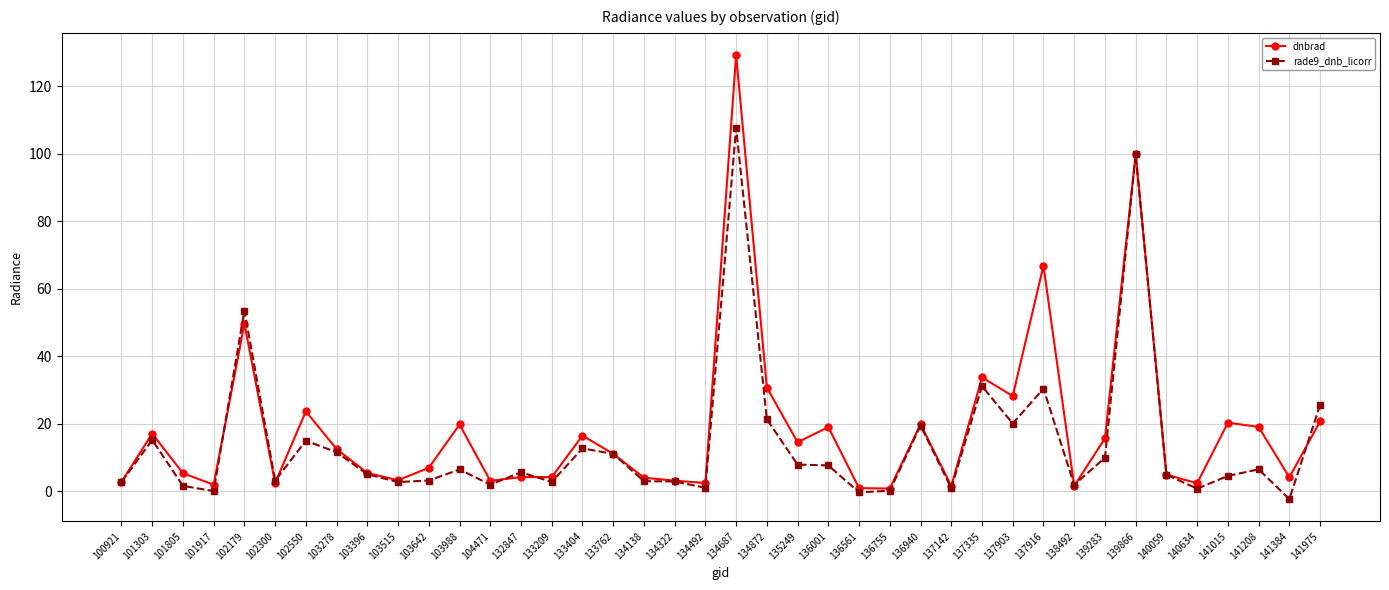

In dnbrad, how many points are higher than both neighbors (excluding endpoints)?

13